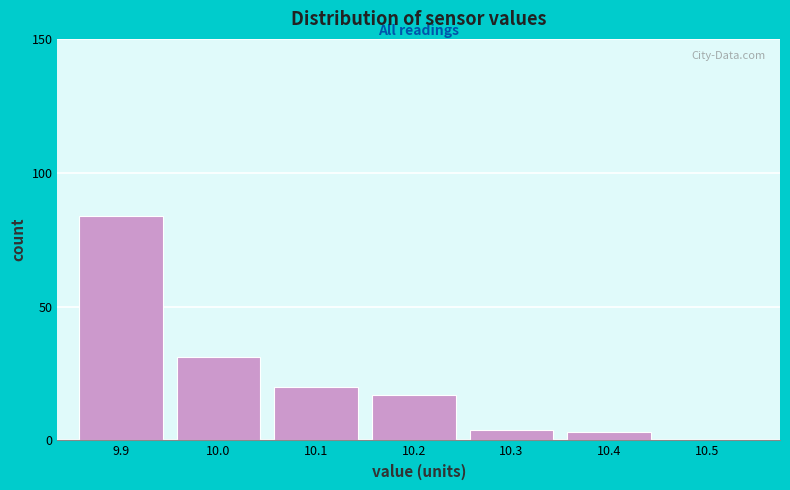

Reading left to right, extract all data points from this chart.

9.9=84	10.0=31	10.1=20	10.2=17	10.3=4	10.4=3	10.5=0